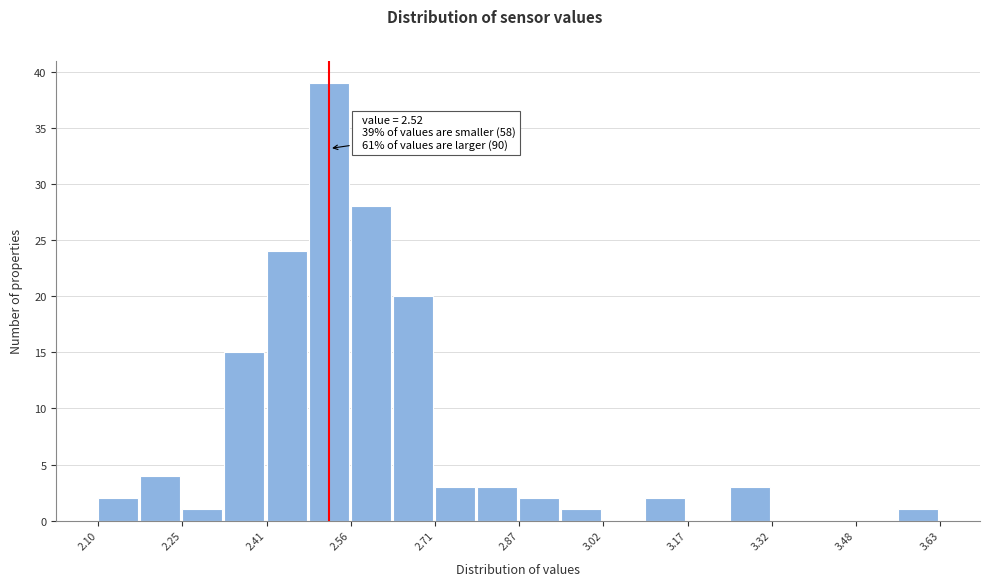

Read against the x-axis, roughly where is the centre of the tallest bar?

2.52